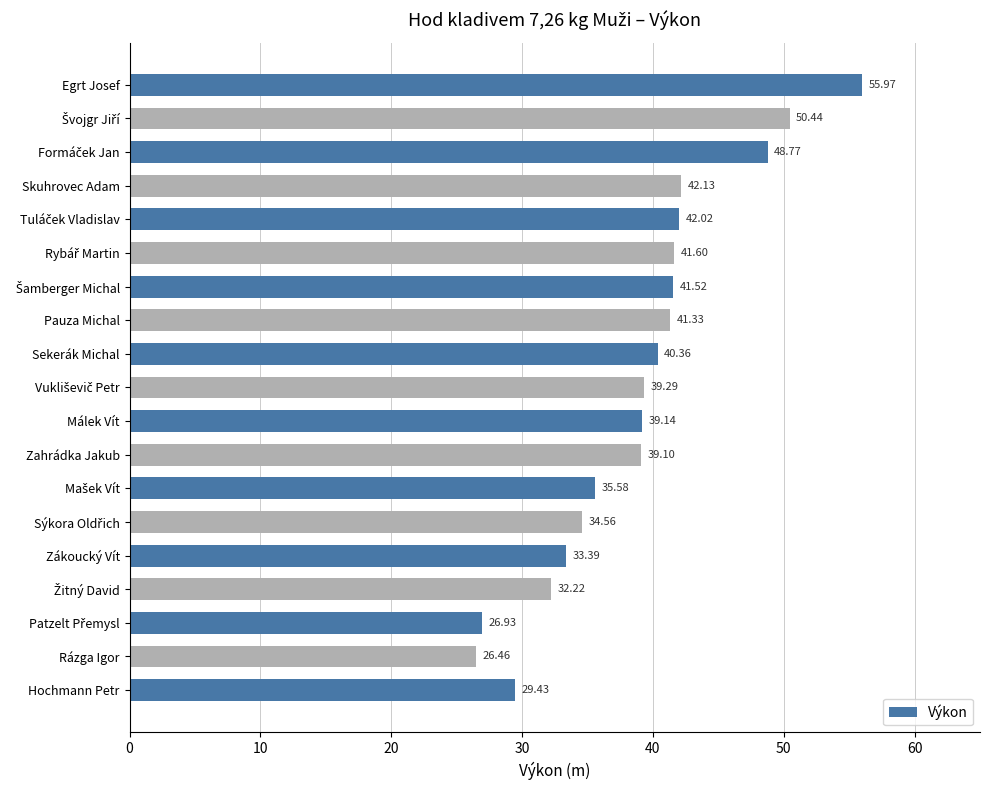

What is the average value?

39.0